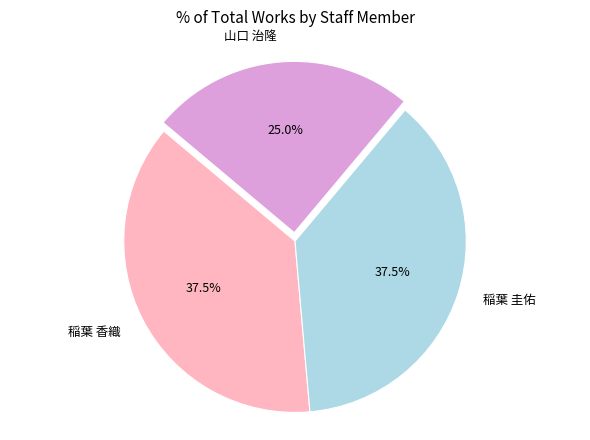

To the nearest percent, what is the average slice percentage?

33%